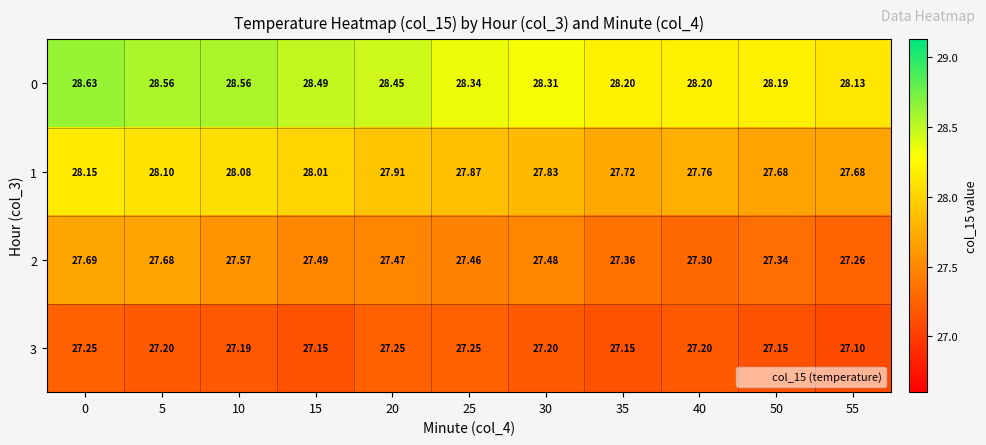

Is the value of 3 at 35 greater than the value of 2 at 25?

No